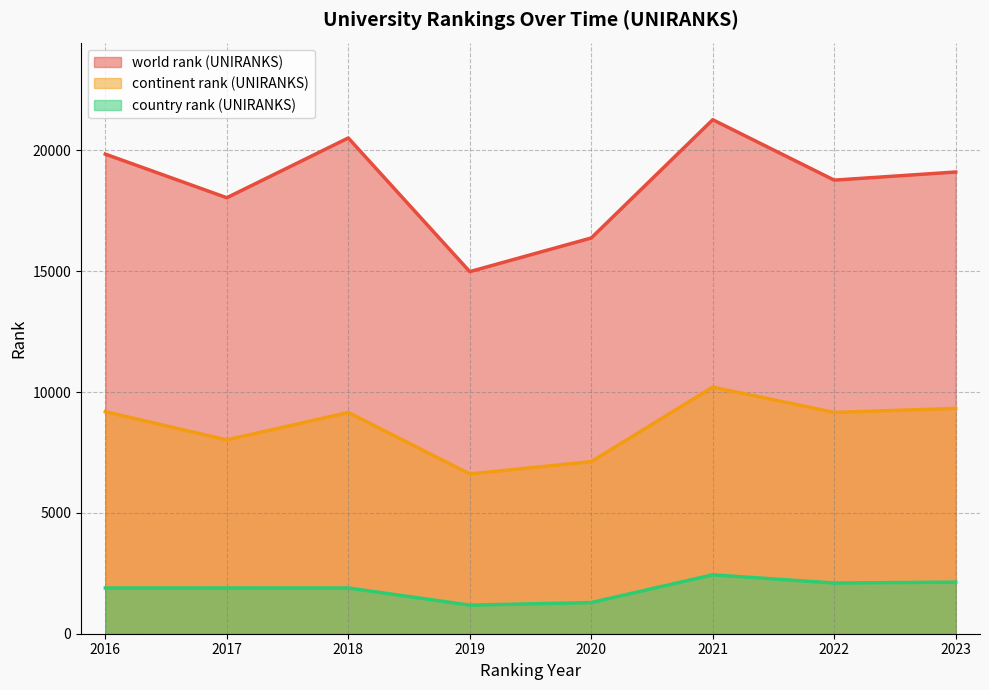

Is it true that continent rank (UNIRANKS) equals 12471 at 2016?

False